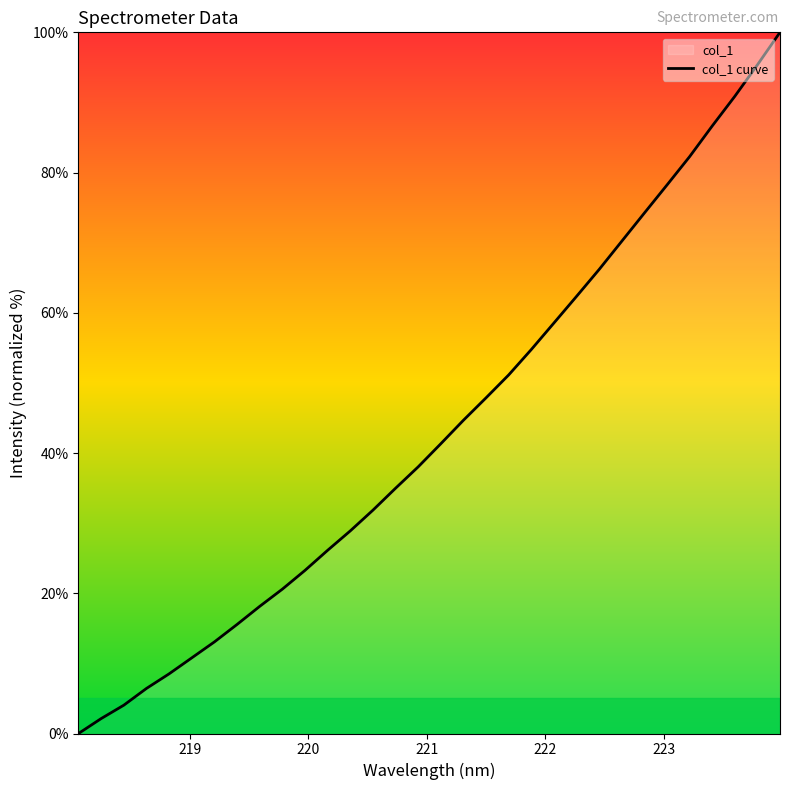

What is the greatest value displayed?

100.0